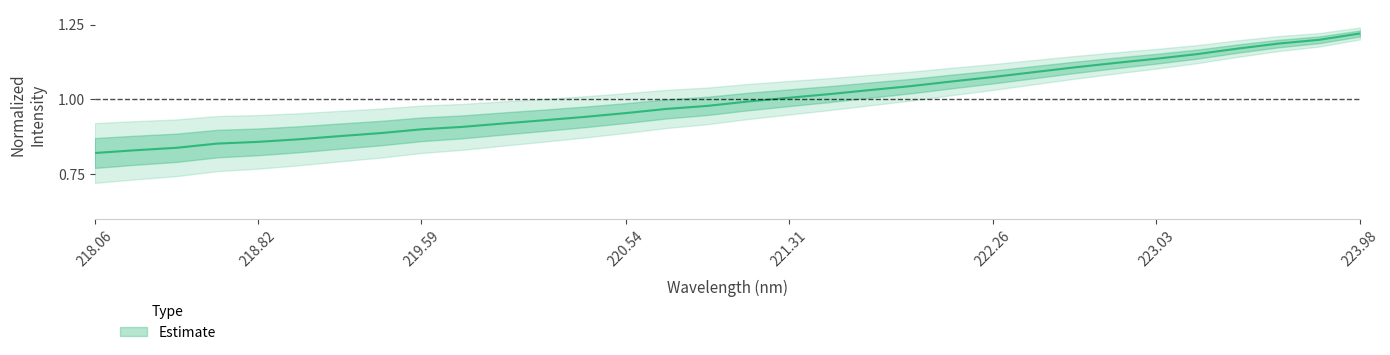

List the labels in order of value, largest first.

223.9802, 223.7895, 223.5987, 223.408, 223.2172, 223.0264, 222.8355, 222.6447, 222.4538, 222.263, 222.0721, 221.8812, 221.6902, 221.4993, 221.3083, 221.1174, 220.9264, 220.7354, 220.5444, 220.3533, 220.1623, 219.9712, 219.7801, 219.589, 219.3979, 219.2067, 219.0156, 218.8244, 218.6332, 218.442, 218.2508, 218.0596